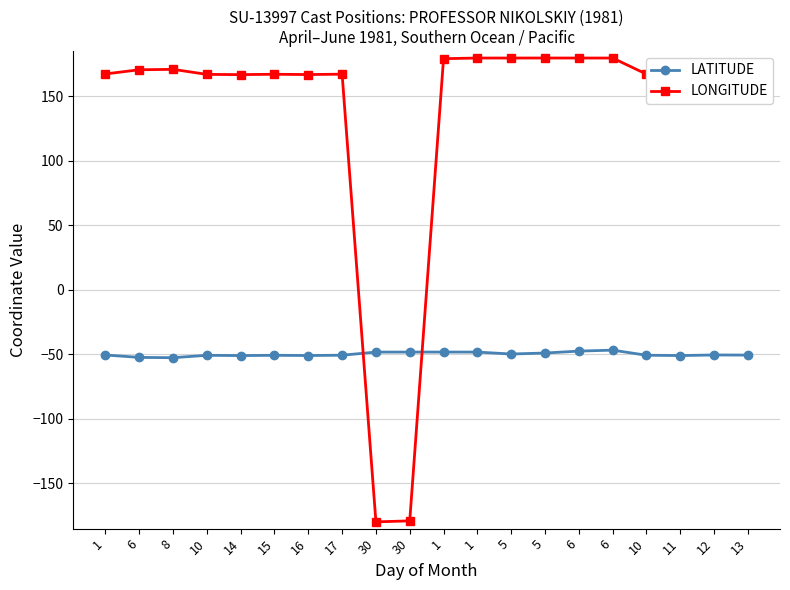

What are all the series names shown in the legend?

LATITUDE, LONGITUDE